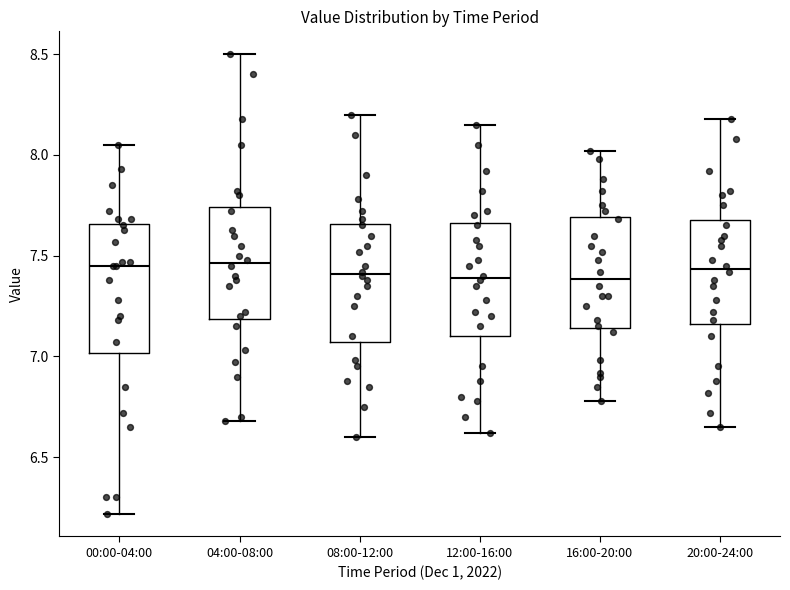

Where does the lower whisker of the box for 04:00-08:00 end on the y-axis? The values are not printed on the chart, so give them approximately, as read against the axis.

6.70